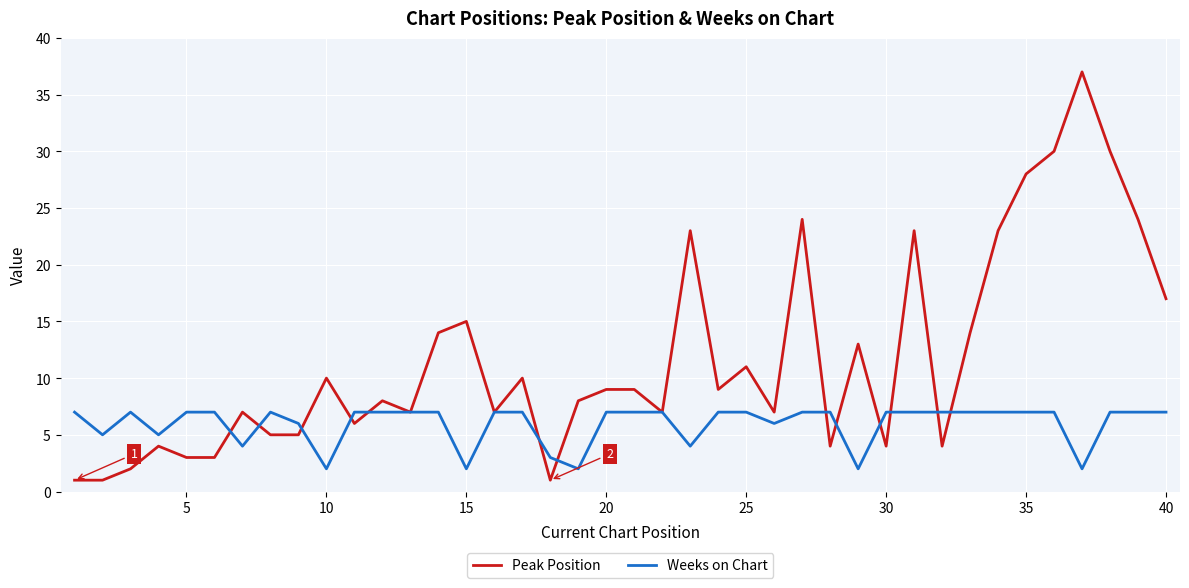

Which series has the largest total across all categories?

Peak Position